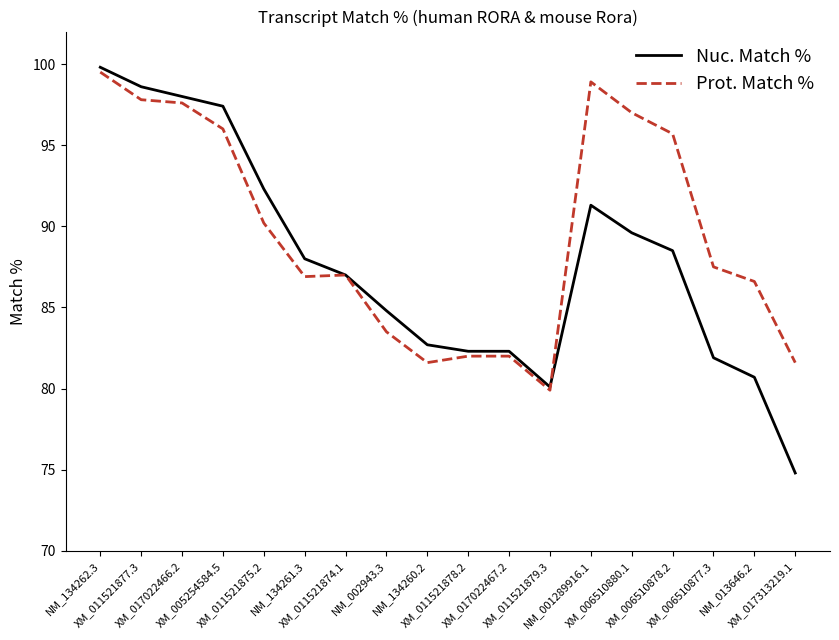

Which series has the widest spread of values?

Nuc. Match %